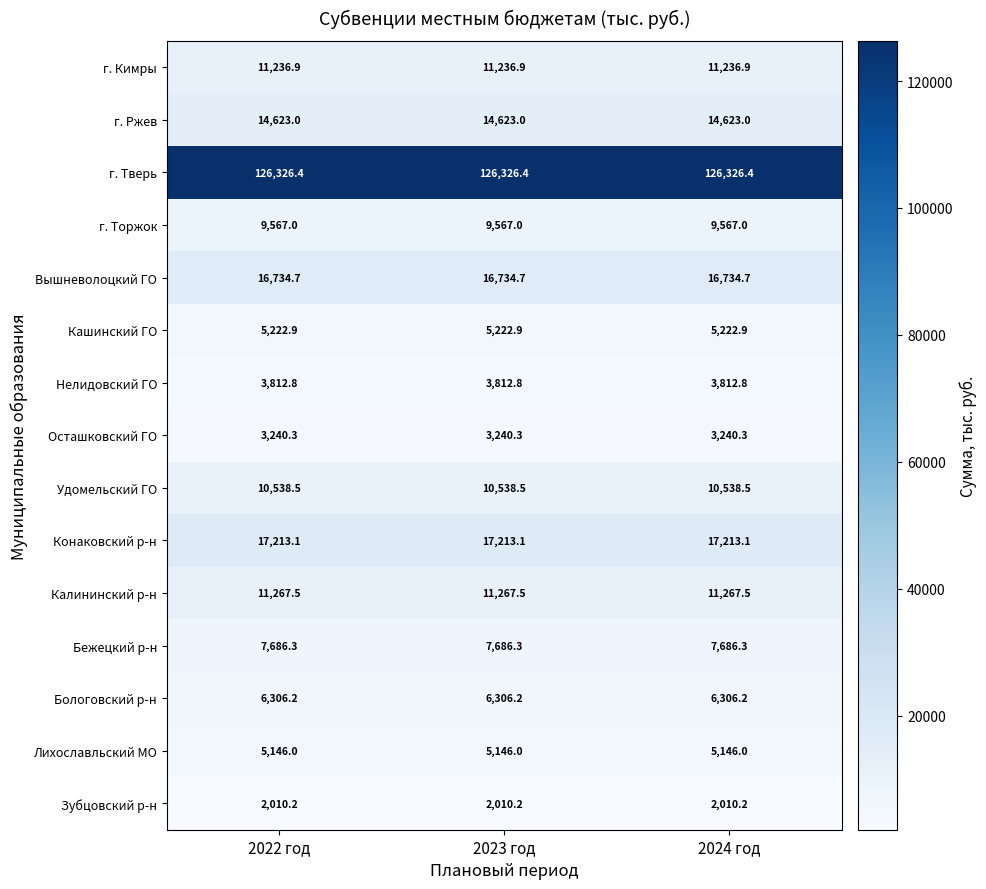

The value of Лихославльский МО at 2024 год is 5146.0. True or false?

True